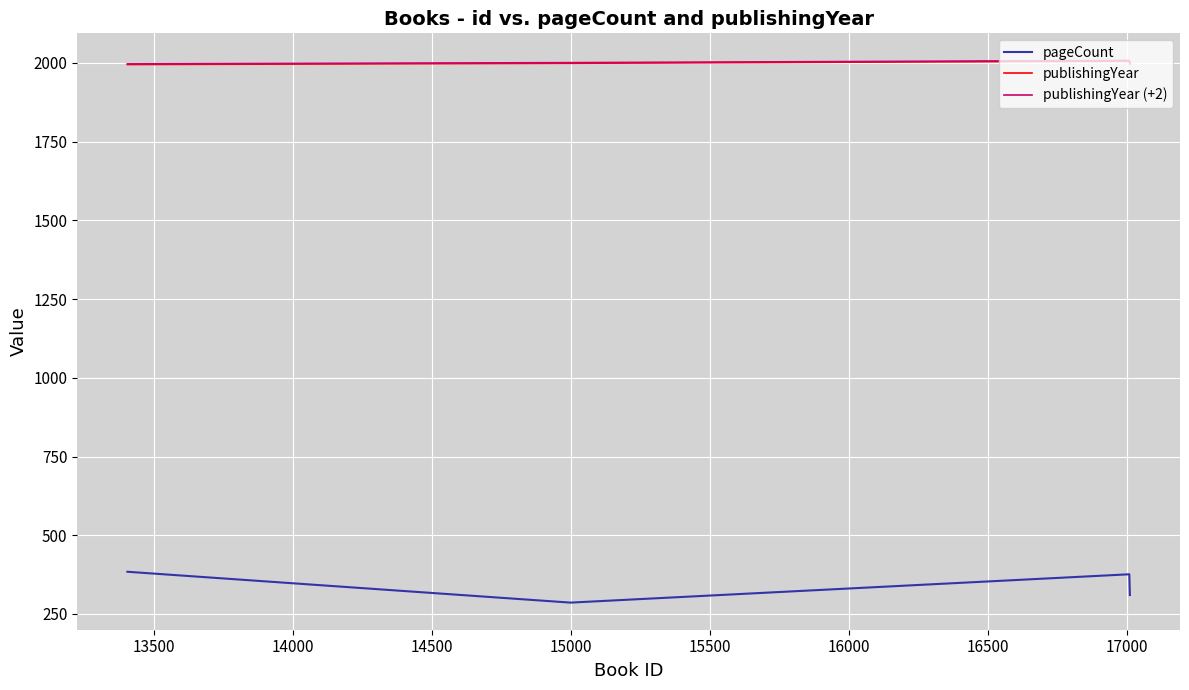

True or false: pageCount and publishingYear (+2) intersect in this chart.

False